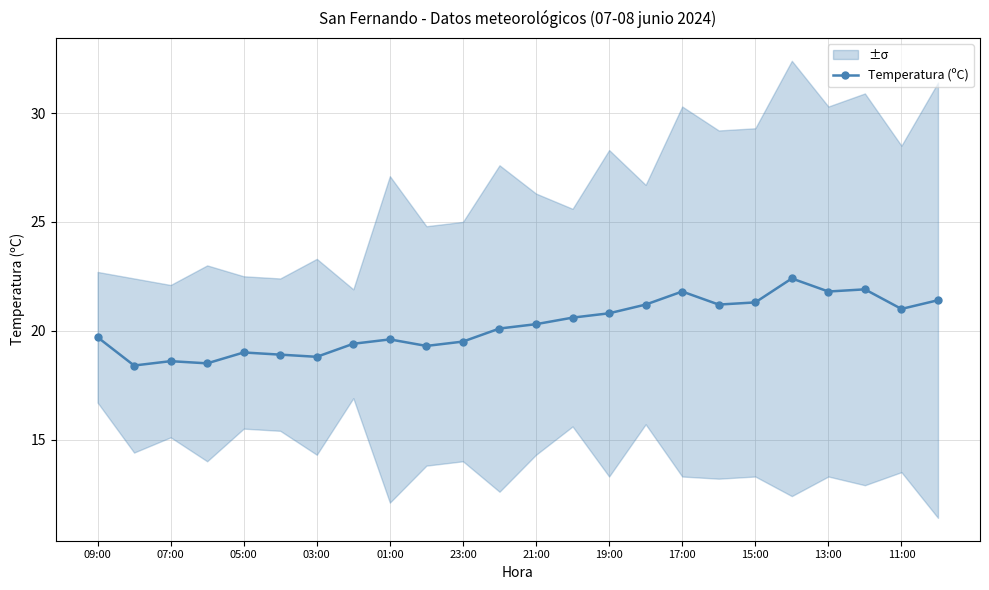

What is the sum of all values?

485.5